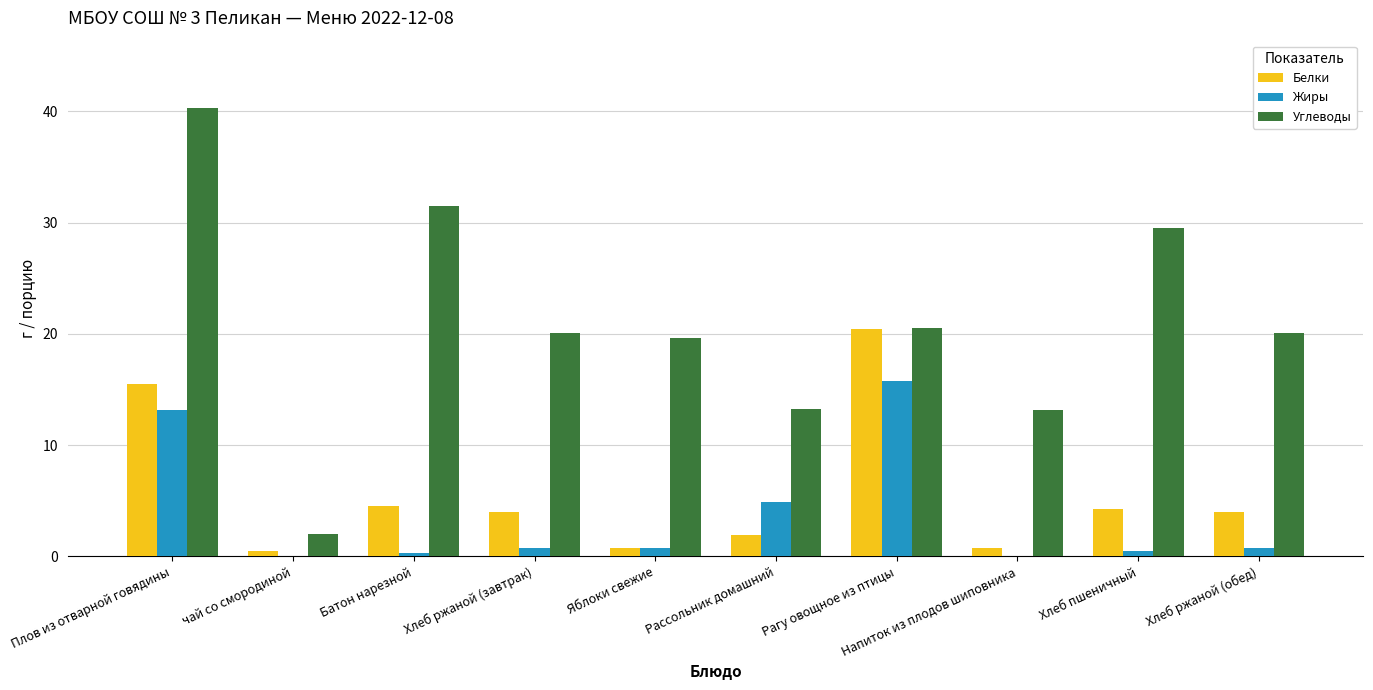

Where does the Белки series first go above 3?

Плов из отварной говядины